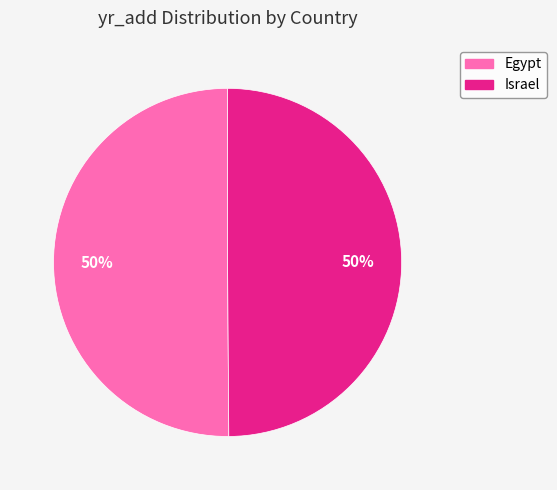

Approximately how many times larger is the value at Egypt compared to Israel?

1.0